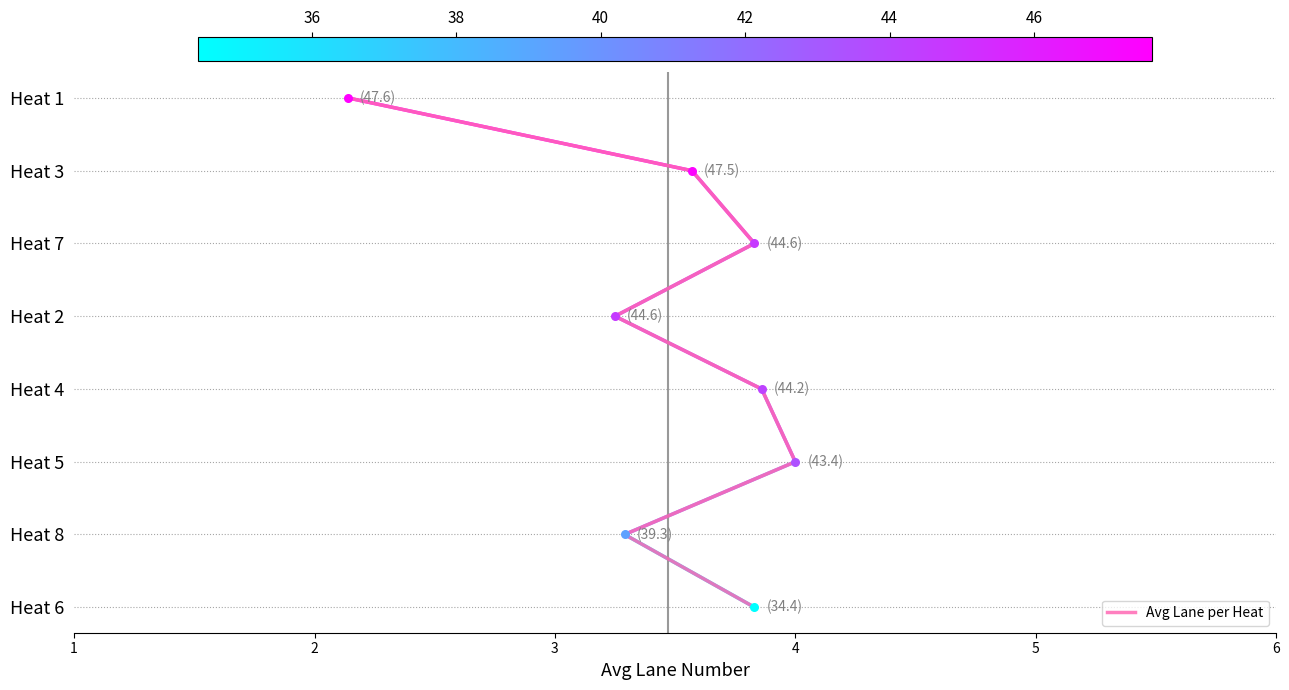

Between 2 and 3, which is larger?

3